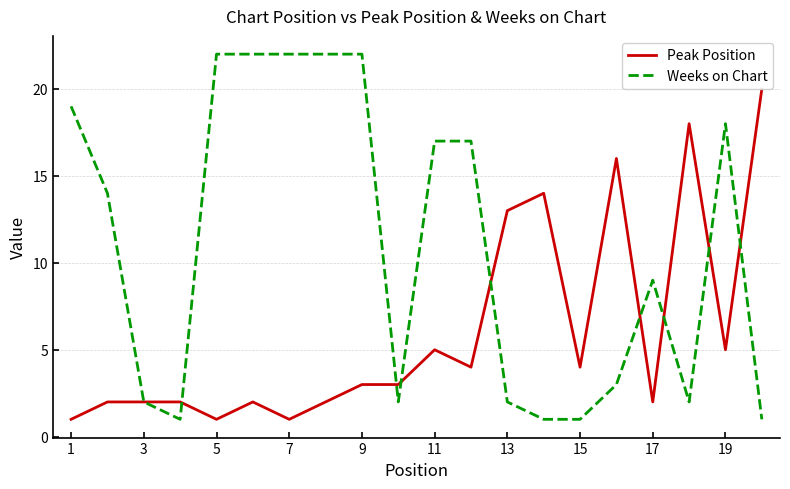

Which series has the largest total across all categories?

Weeks on Chart